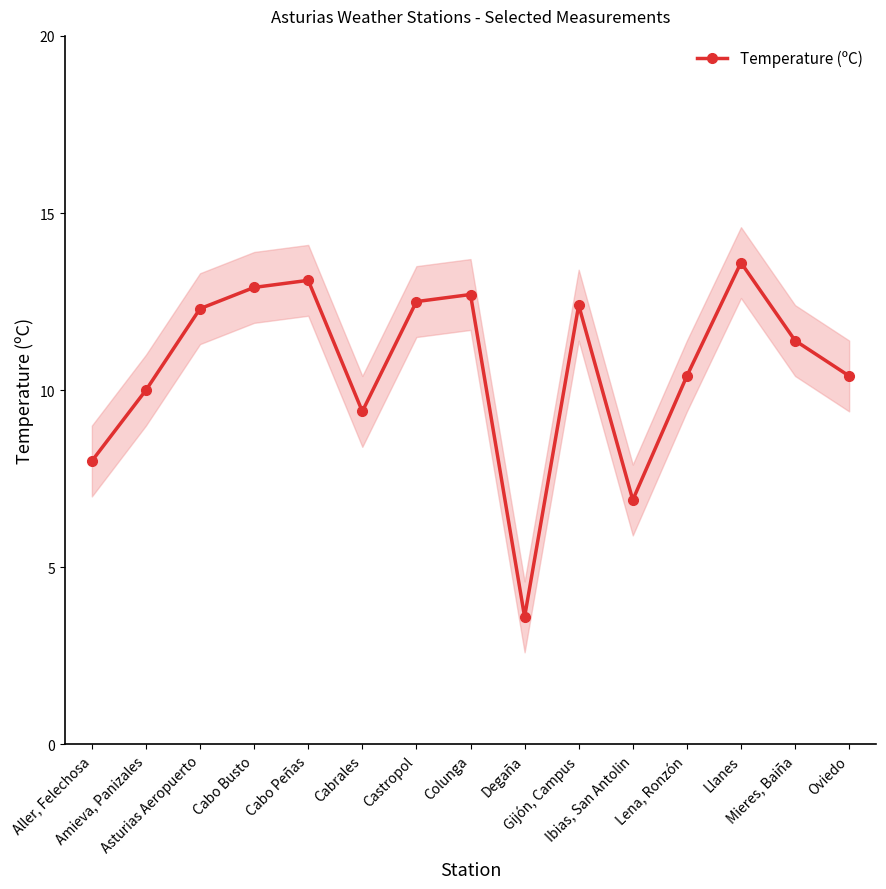

At which label does the data first exceed 11?

Asturias Aeropuerto